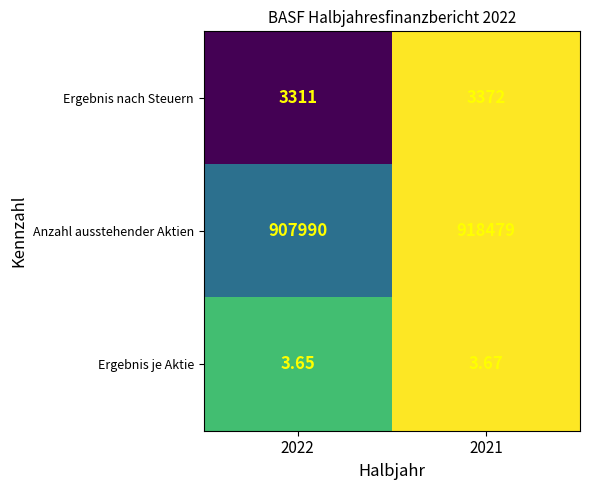

At 2021, list the series in order from smallest to largest.

Ergebnis je Aktie, Ergebnis nach Steuern, Anzahl ausstehender Aktien